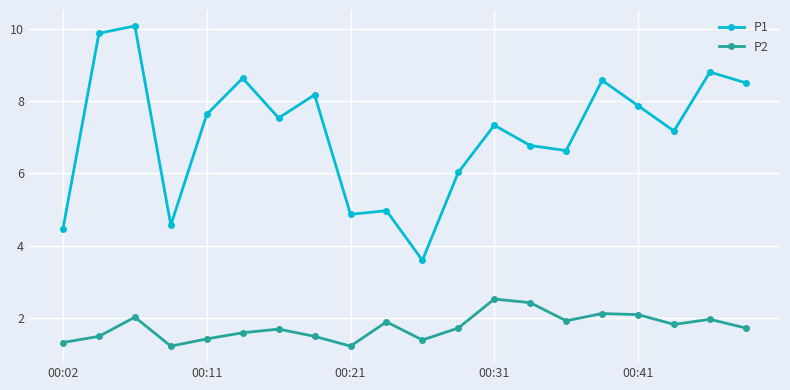

What is the difference between the maximum and minimum values in the P1 series?

6.5